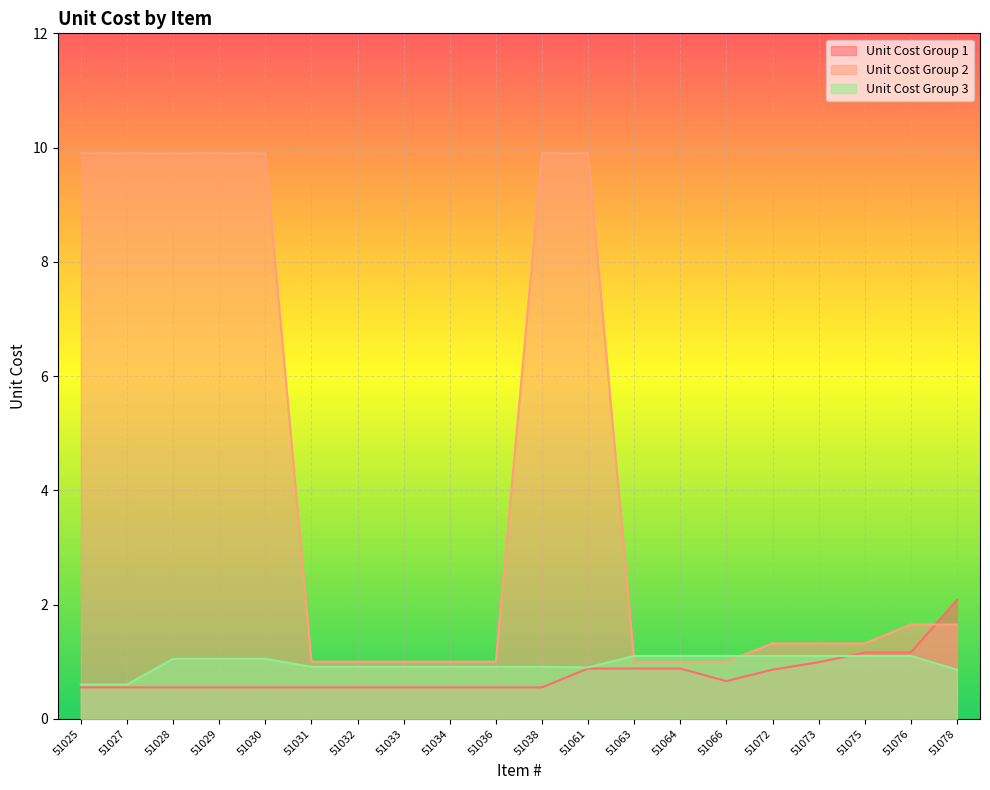

Rank the series by their maximum value, from highest to lowest.

Unit Cost Group 2, Unit Cost Group 1, Unit Cost Group 3